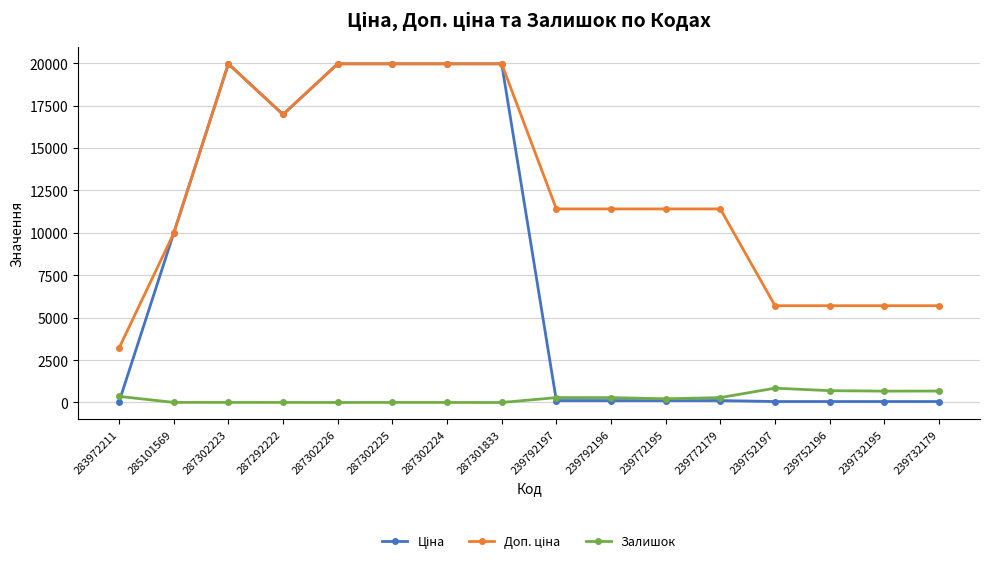

What is the greatest value displayed?

19964.2